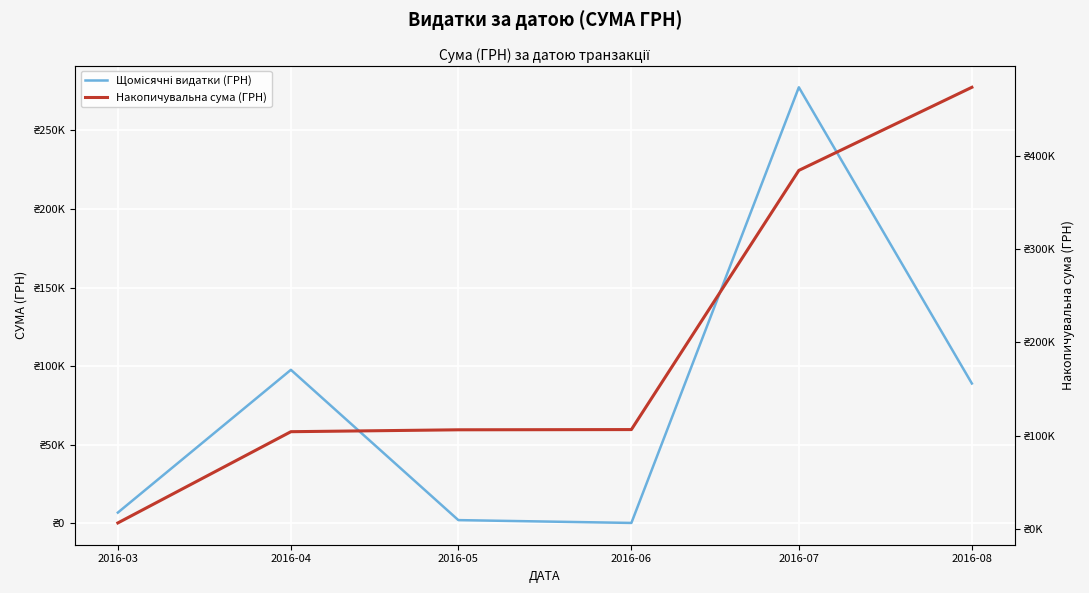

How many values in the Накопичувальна сума (ГРН) series are below 106770?

3